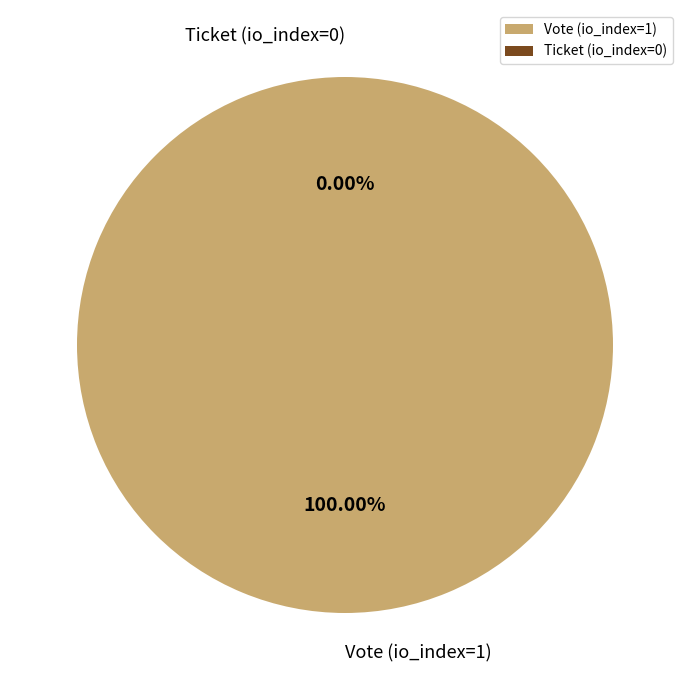

Between Vote (io_index=1) and Ticket (io_index=0), which is larger?

Vote (io_index=1)